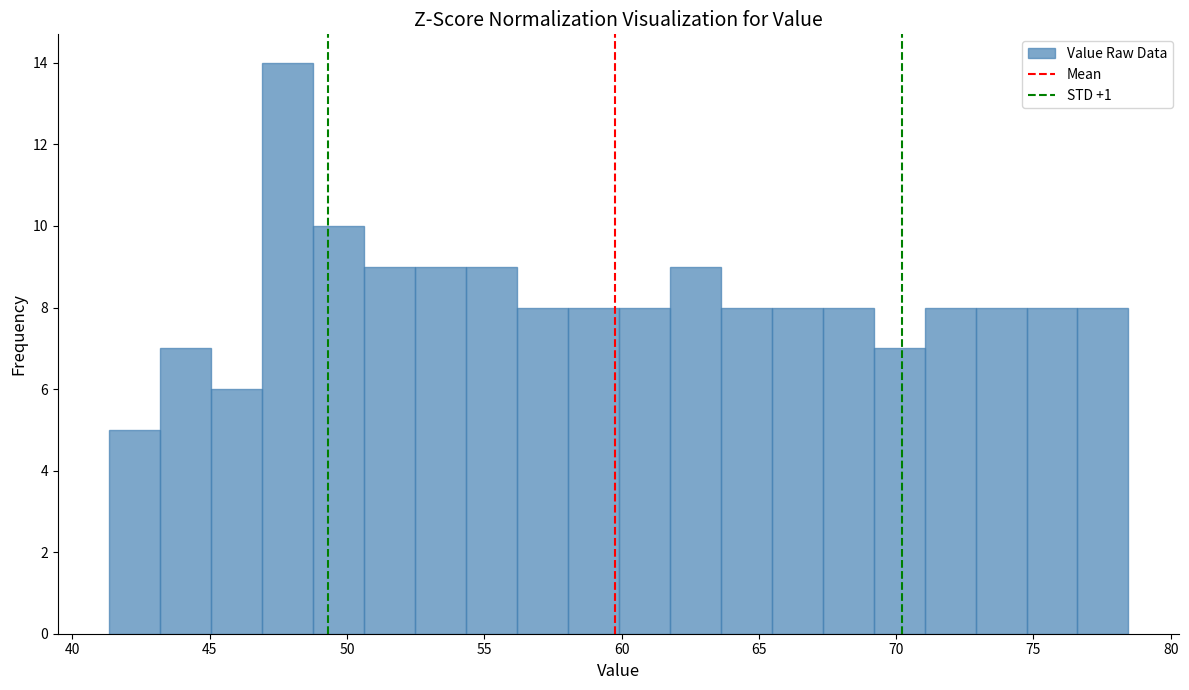

Around what value on the x-axis is the tallest bar? Give the approximate position of its centre, as read against the axis.

48.0